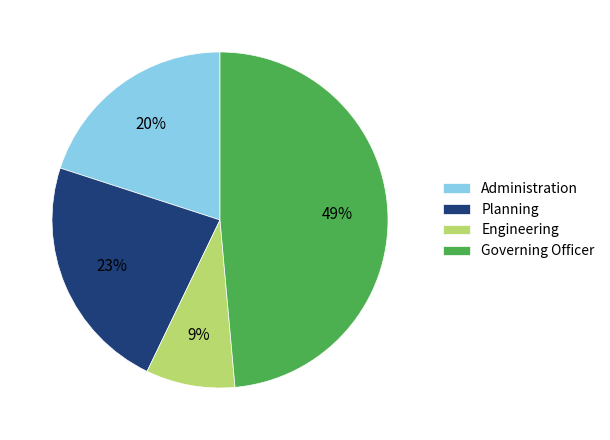

To the nearest percent, what is the difference between the largest and smallest slice percentages?

40%